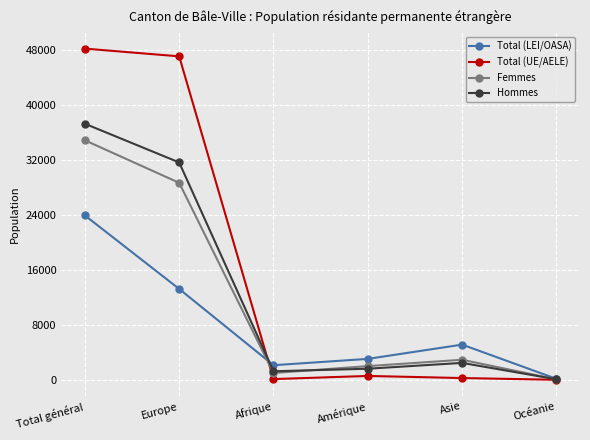

Where do Total (UE/AELE) and Femmes first cross each other?

Europe and Afrique